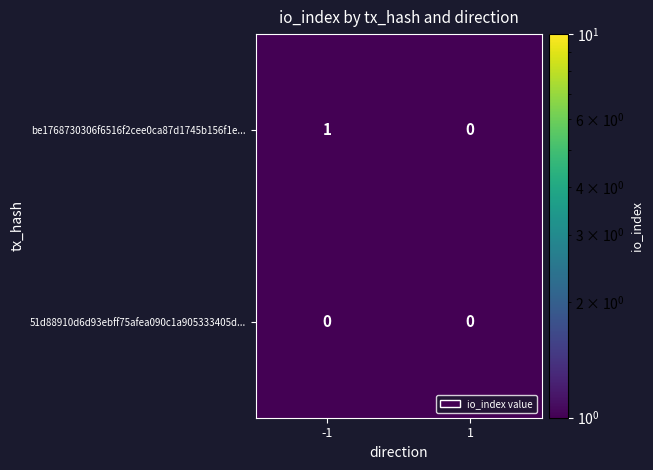

Is the value of 51d88910d6d93ebff75afea090c1a905333405d... at 1 greater than the value of be1768730306f6516f2cee0ca87d1745b156f1e... at -1?

No